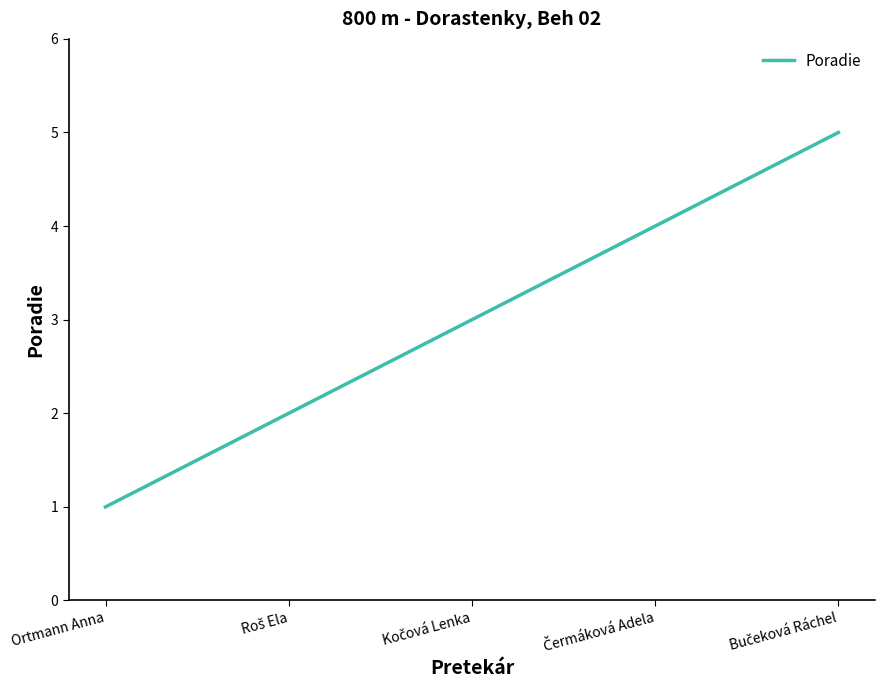

What position from the left is Ortmann Anna?

1